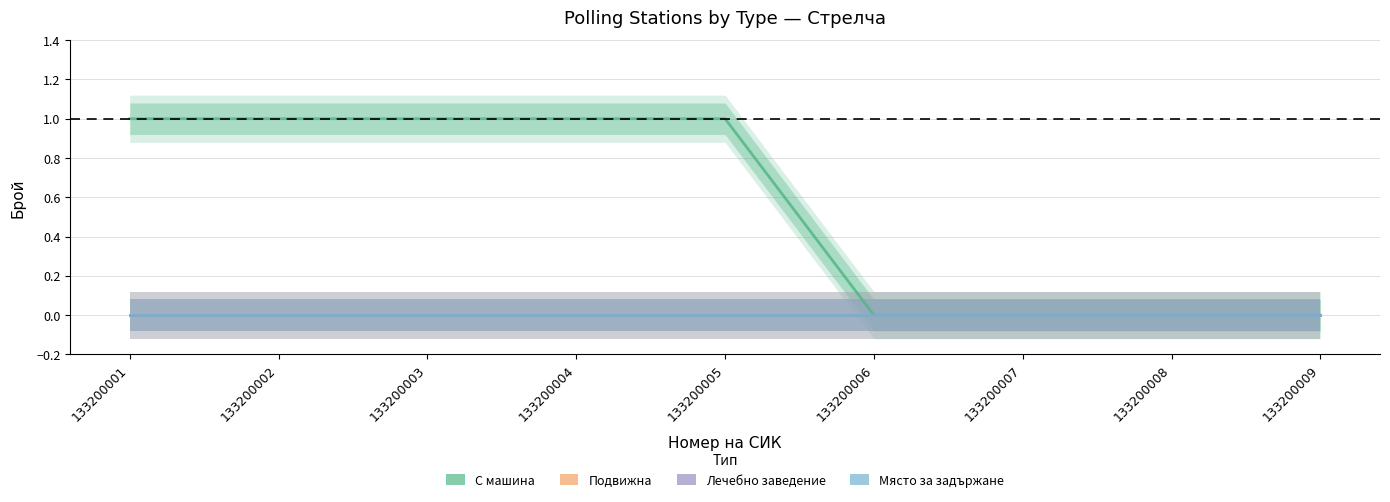

Count the number of categories in the chart.

9